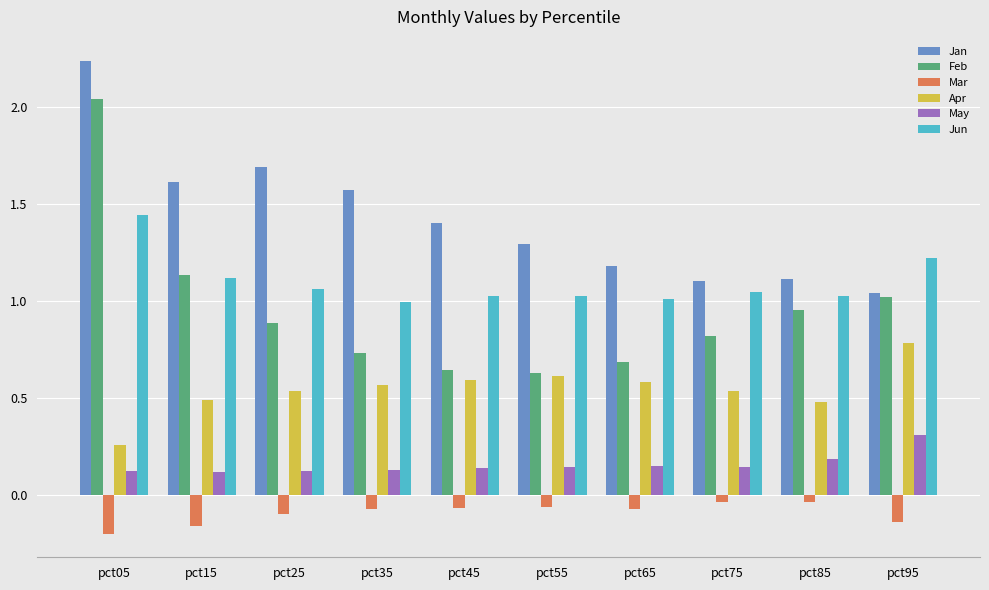

What is the difference between the maximum and minimum values in the Jan series?

1.2